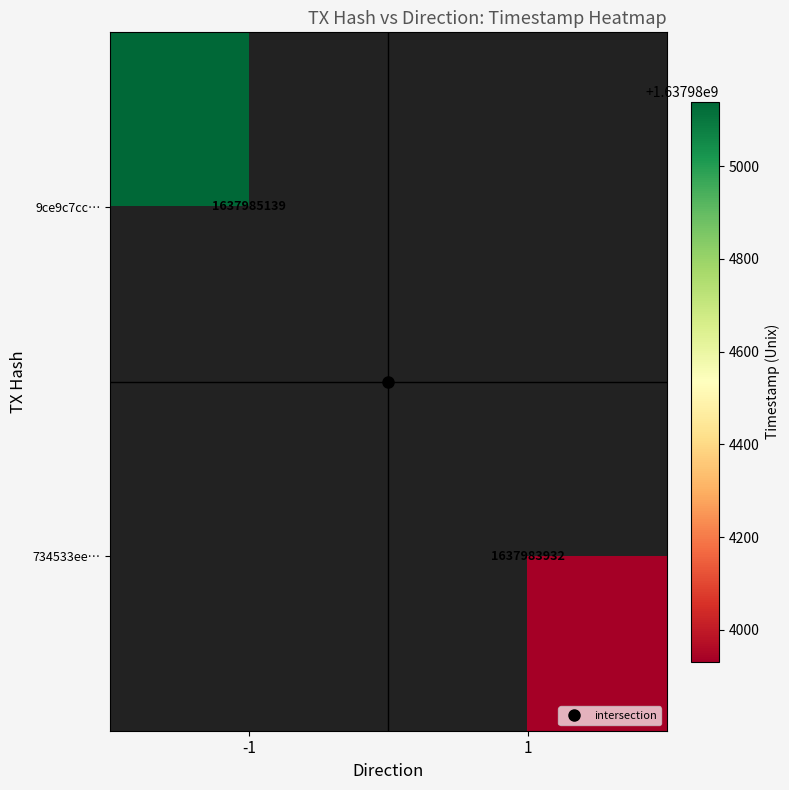

Count the number of data series in this chart.

2